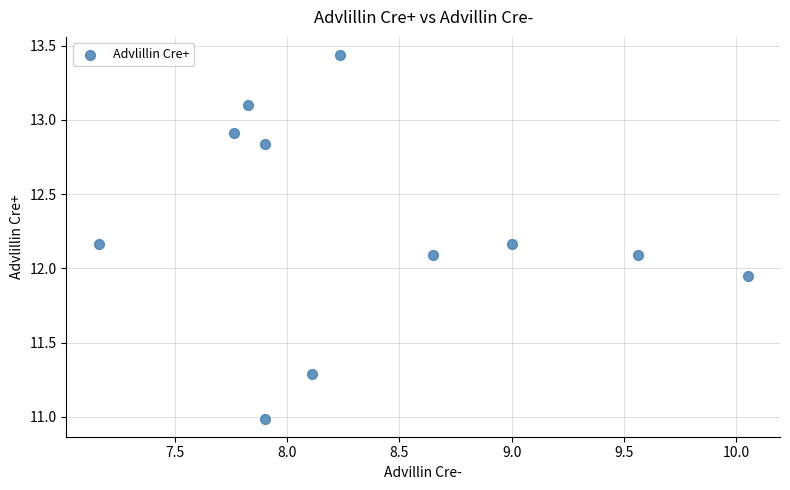

What is the average Y value?

12.3